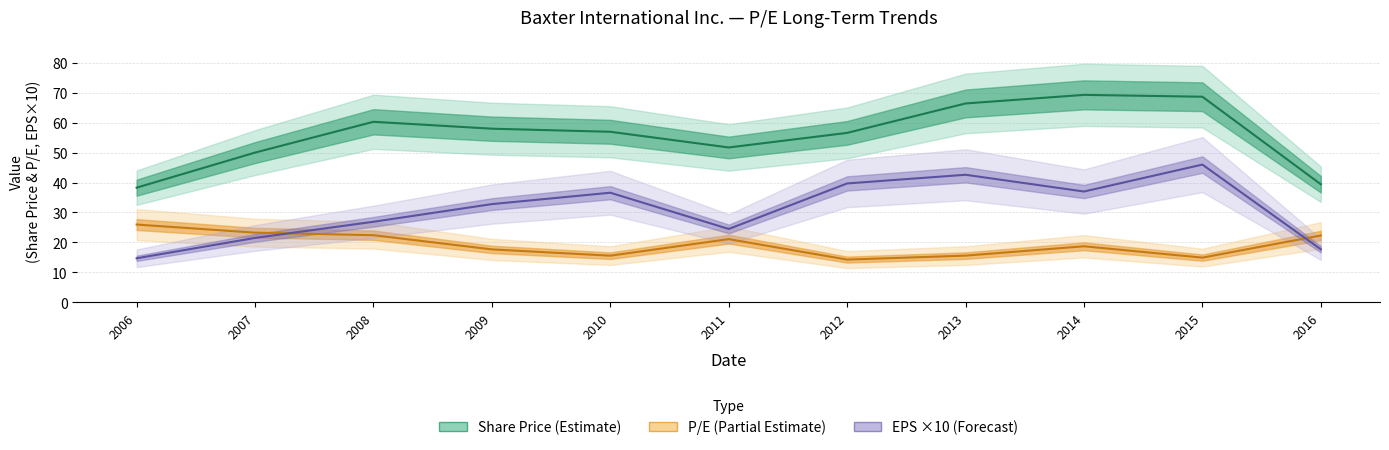

The value of EPS ×10 at 2010 is 36.6. True or false?

True